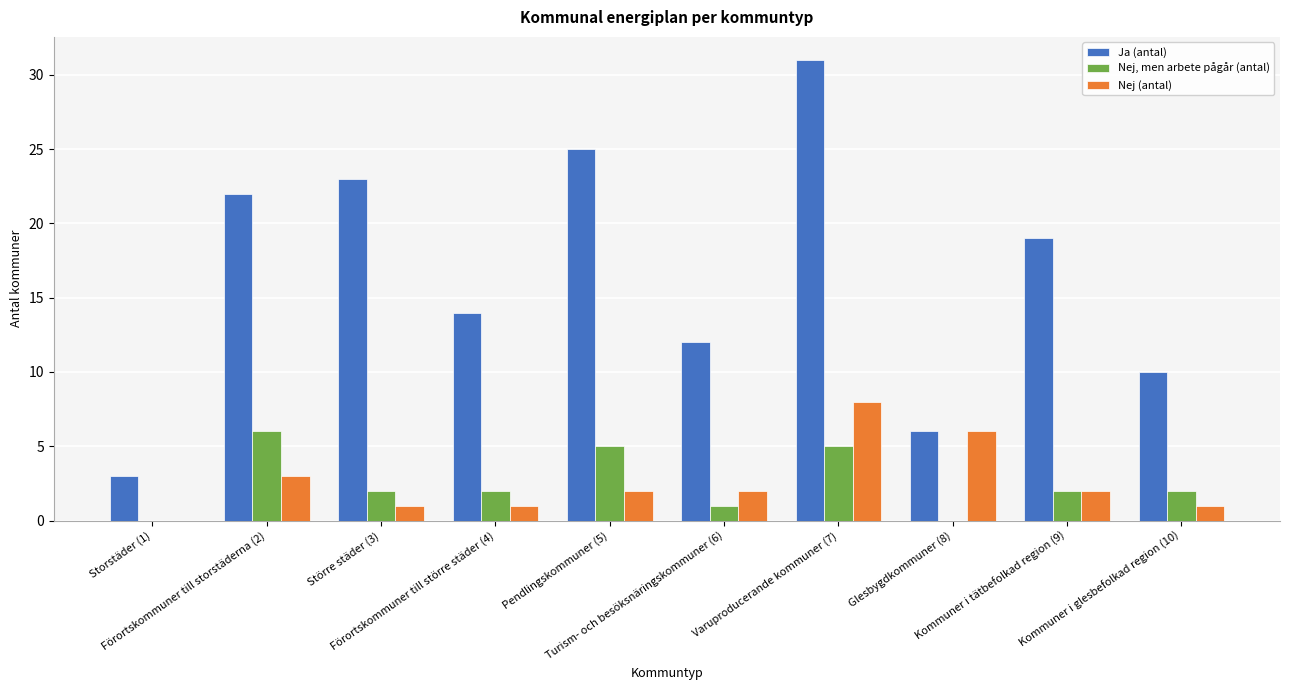

What is the sum of all Ja (antal) values?

165